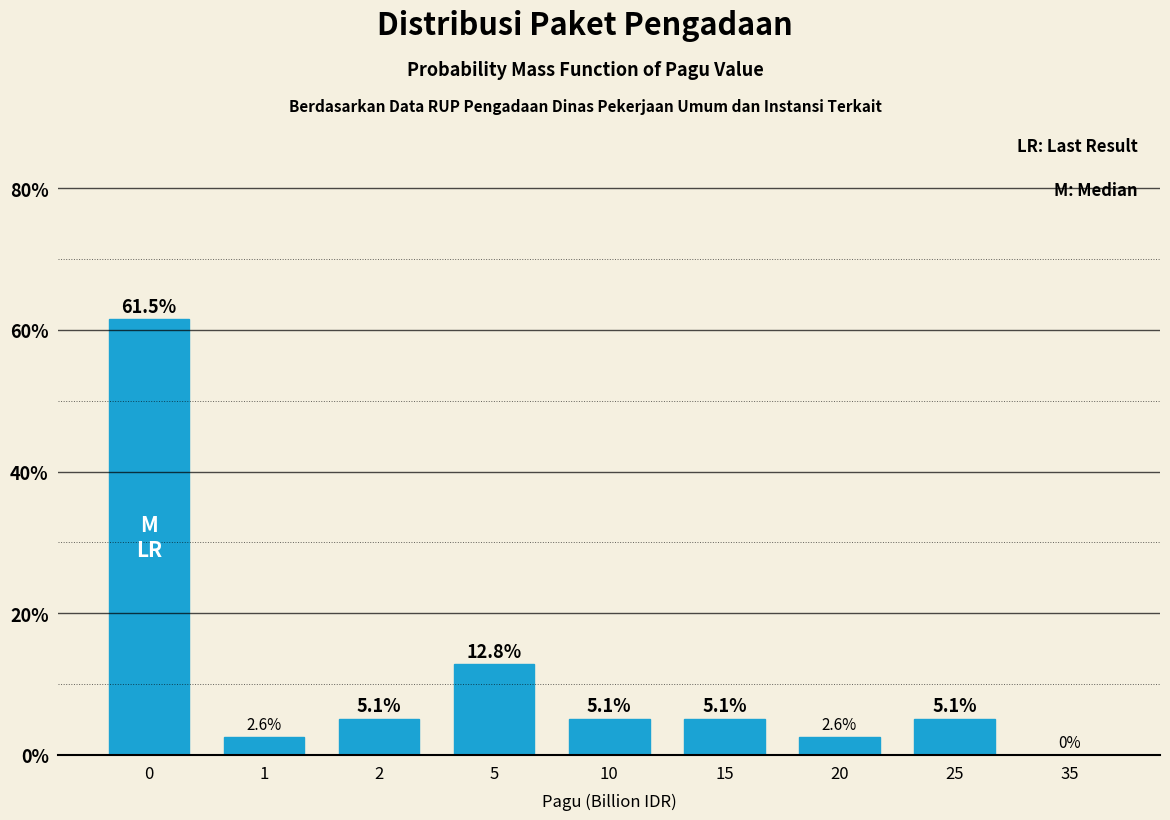

Reading right to left, what are all the values shown in this chart?

35=0.0	25=5.1	20=2.6	15=5.1	10=5.1	5=12.8	2=5.1	1=2.6	0=61.5